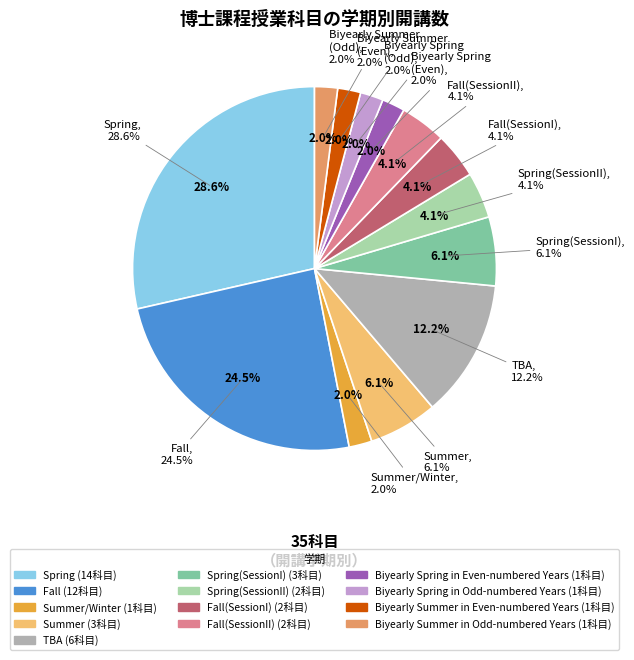

Rank the categories by value from lowest to highest.

Summer/Winter, Biyearly Spring in Even-numbered Years, Biyearly Spring in Odd-numbered Years, Biyearly Summer in Even-numbered Years, Biyearly Summer in Odd-numbered Years, Spring(SessionII), Fall(SessionI), Fall(SessionII), Summer, Spring(SessionI), TBA, Fall, Spring